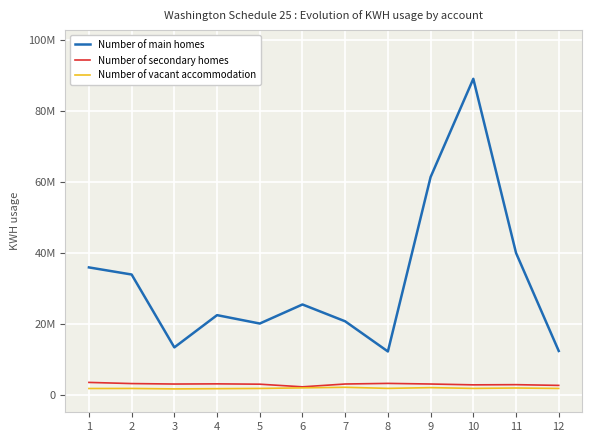

Rank the series by their maximum value, from lowest to highest.

Number of vacant accommodation, Number of secondary homes, Number of main homes